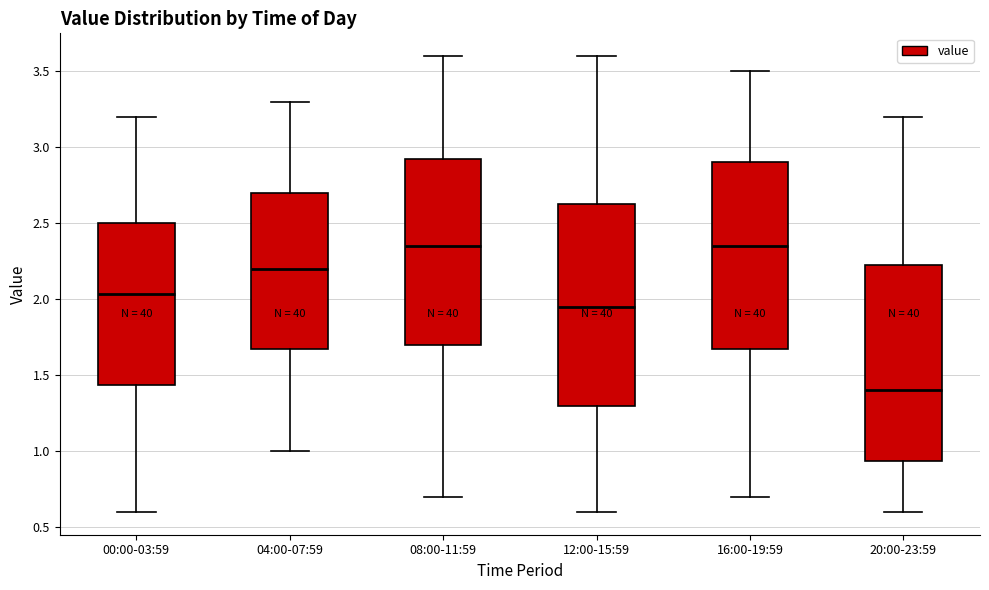

Which box's median line is the lowest?

20:00-23:59